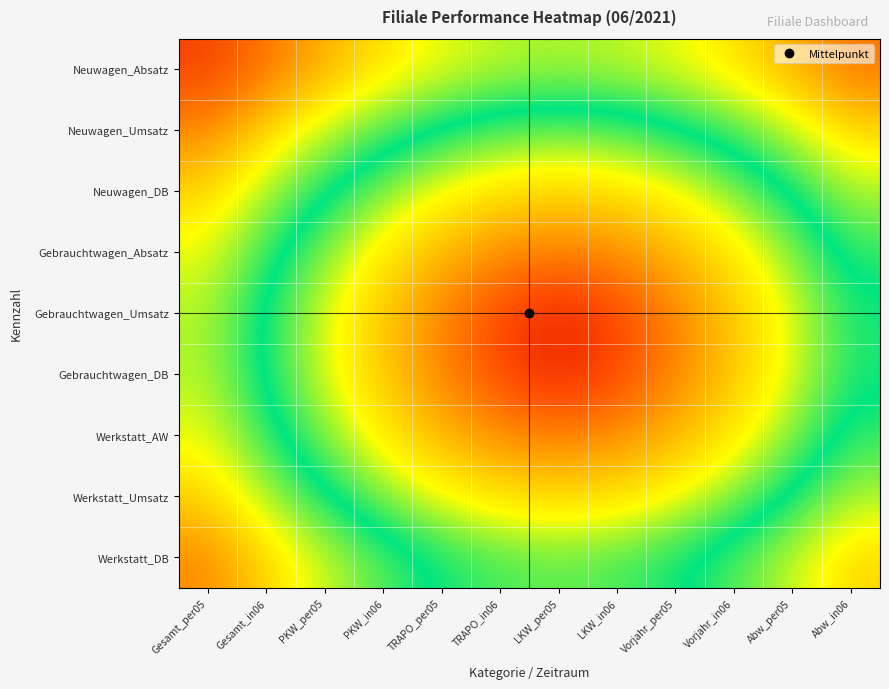

At which category is the sum across all series the highest?

Gesamt_per05